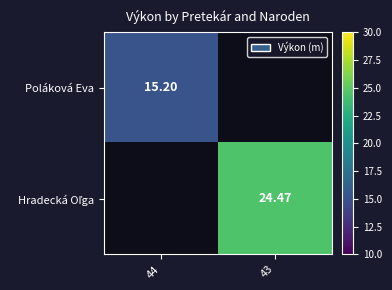

At how many categories does at least one series exceed 16?

1